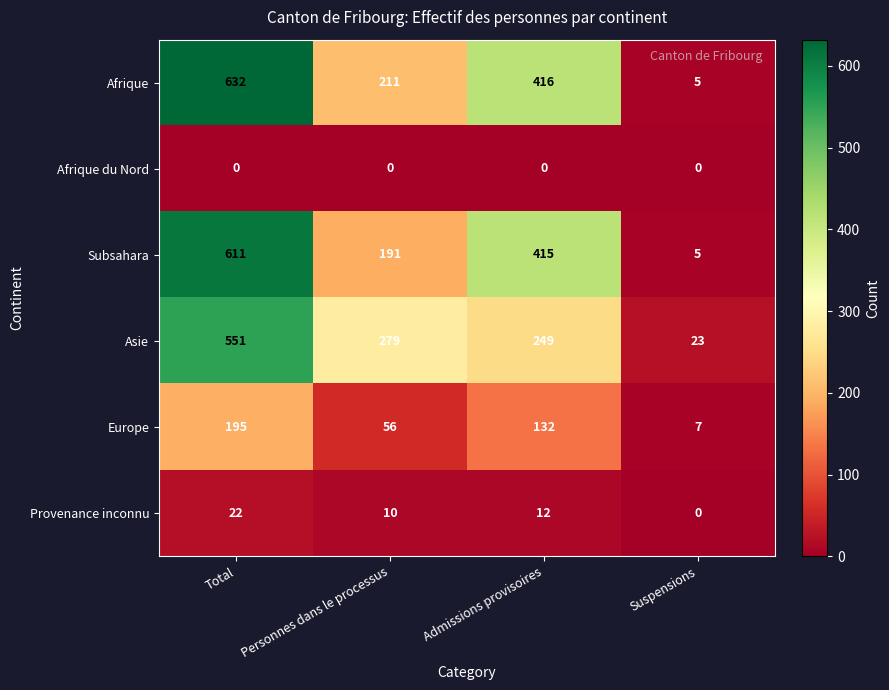

The Afrique du Nord series shows 0 at Total. True or false?

True